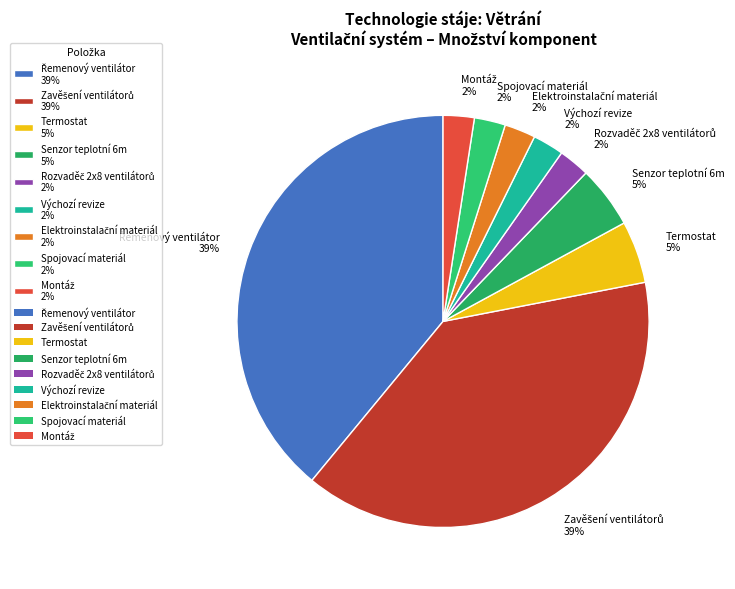

Is there a majority slice in this chart?

No